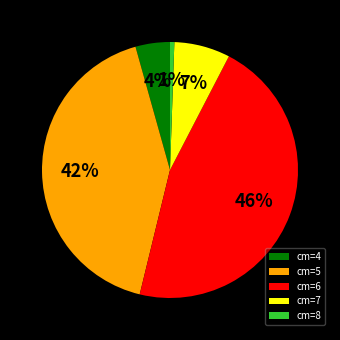

To the nearest percent, what is the difference between the cm=7 and cm=4 slice percentages?

3%